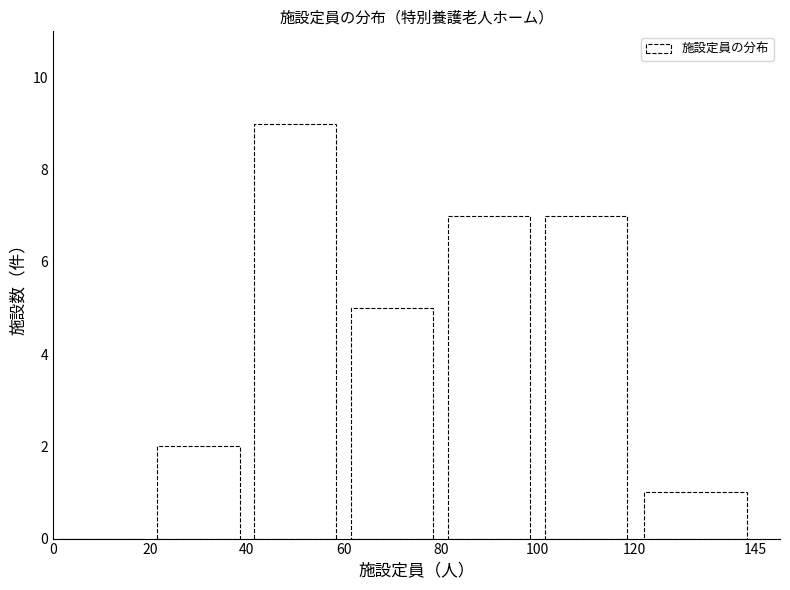

Over which range of the x-axis is the bar tallest?

40 to 60